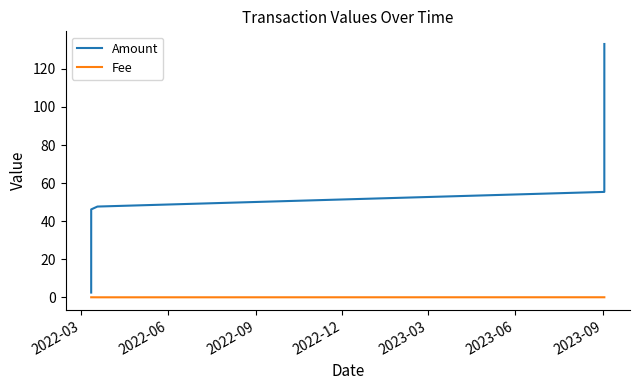

Rank the series by their maximum value, from lowest to highest.

Fee, Amount